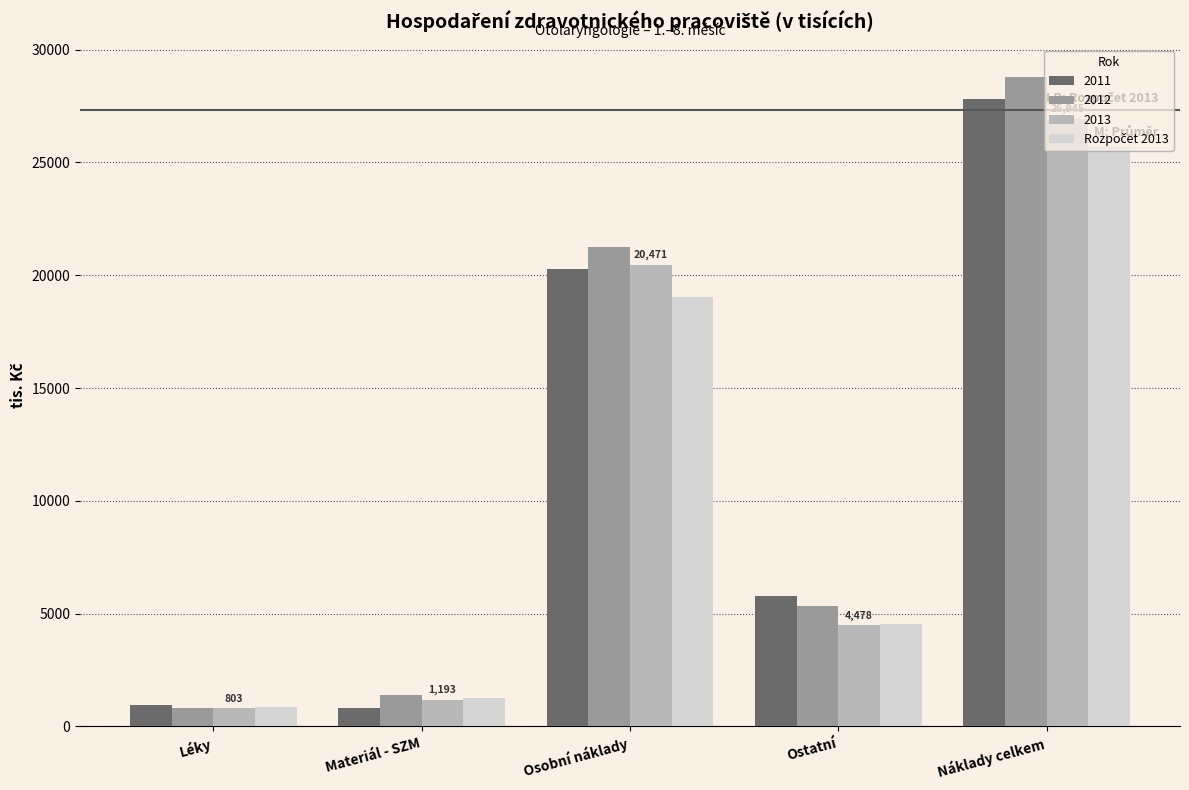

Are the bars horizontal?

No